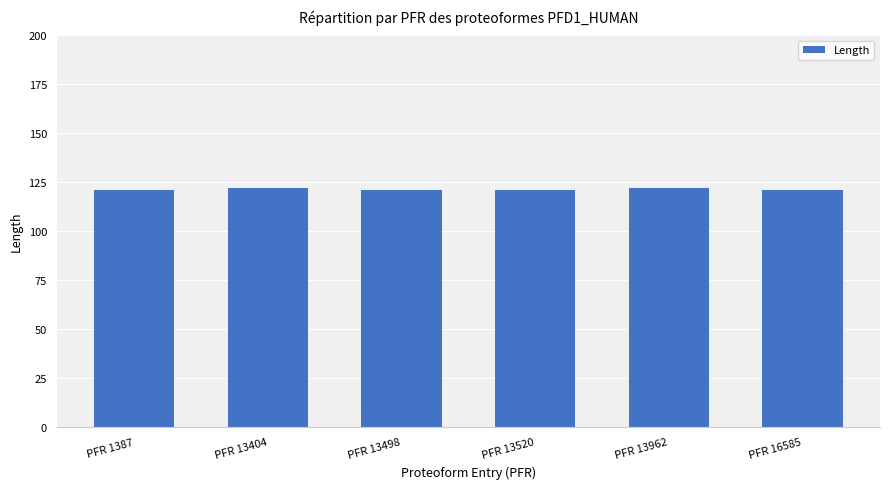

How many bars are there in total?

6